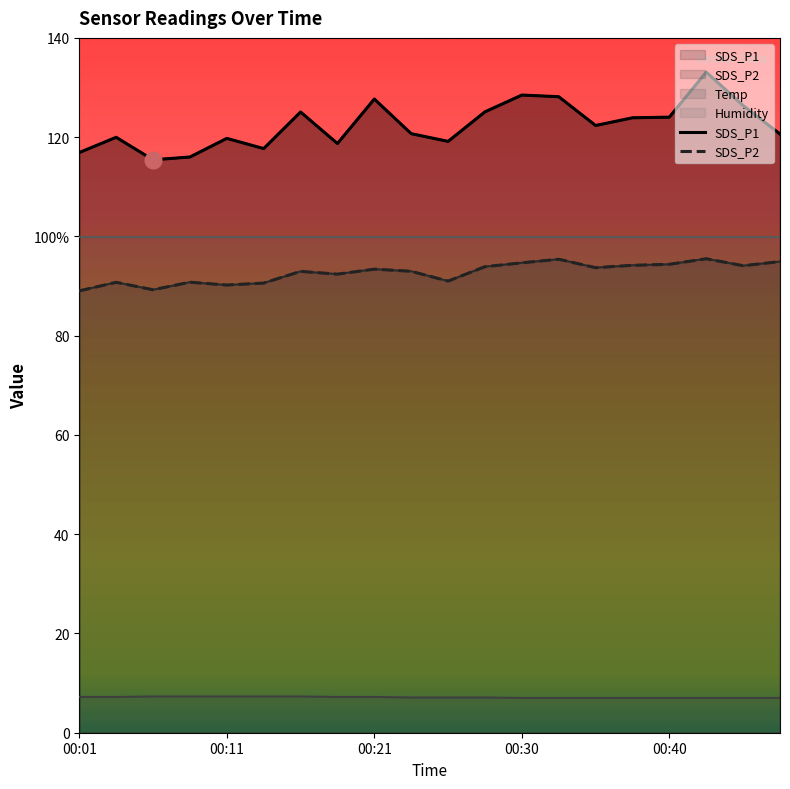

What is the difference between the SDS_P1 values at 00:40 and 14?

2.6